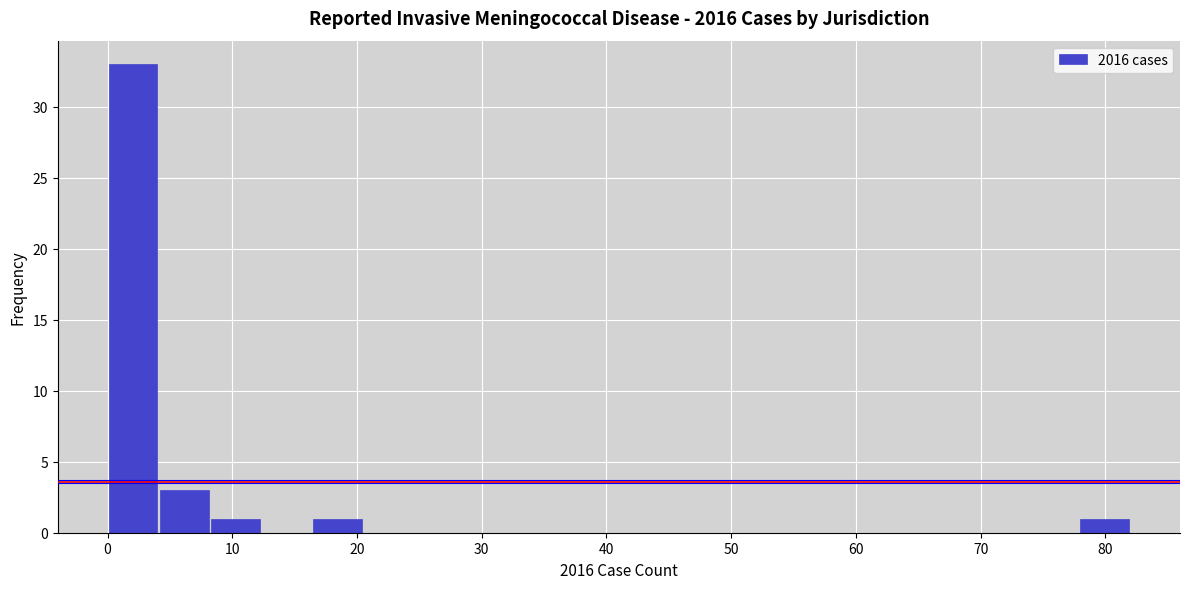

Reading left to right, list every bar in this chart as the range it spans on the x-axis followed by its height. Neither the bar edges nor the heights are printed on the chart, so give them approximately, as read against the axes.

0.0 to 4.1: 33
4.1 to 8.2: 3
8.2 to 12.3: 1
12.3 to 16.4: 0
16.4 to 20.5: 1
20.5 to 24.6: 0
24.6 to 28.7: 0
28.7 to 32.8: 0
32.8 to 36.9: 0
36.9 to 41.0: 0
41.0 to 45.1: 0
45.1 to 49.2: 0
49.2 to 53.3: 0
53.3 to 57.4: 0
57.4 to 61.5: 0
61.5 to 65.6: 0
65.6 to 69.7: 0
69.7 to 73.8: 0
73.8 to 77.9: 0
77.9 to 82.0: 1